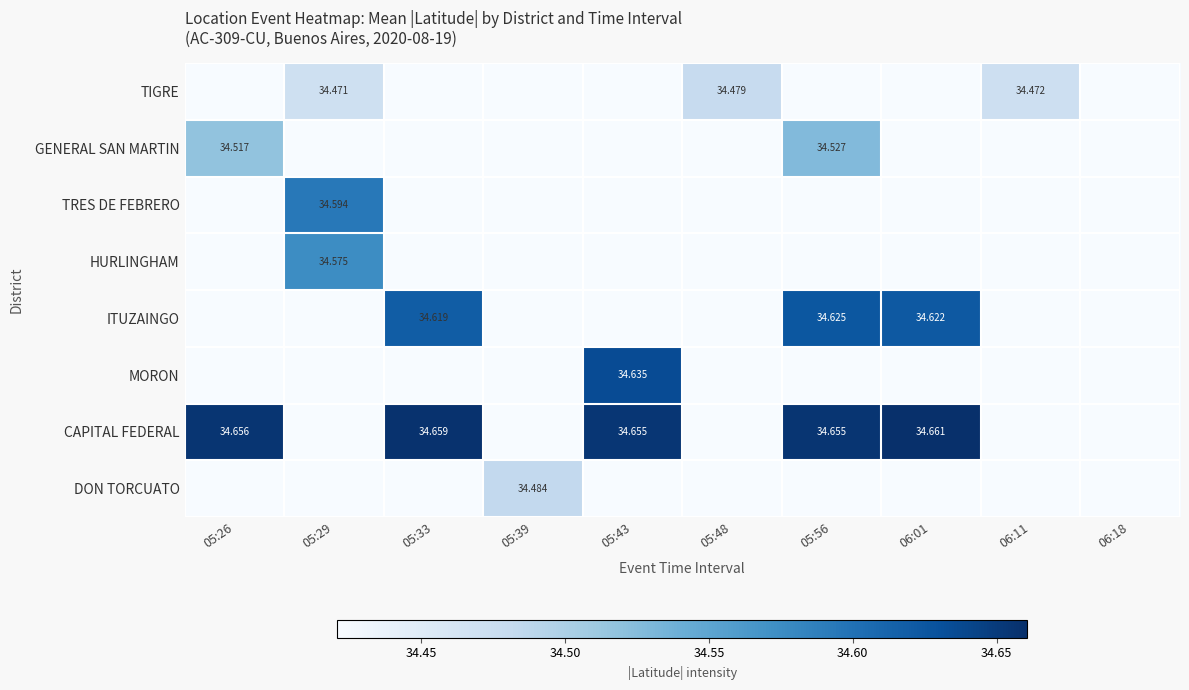

At 05:43, list the series in order from largest to smallest.

CAPITAL FEDERAL, MORON, TIGRE, GENERAL SAN MARTIN, TRES DE FEBRERO, HURLINGHAM, ITUZAINGO, DON TORCUATO